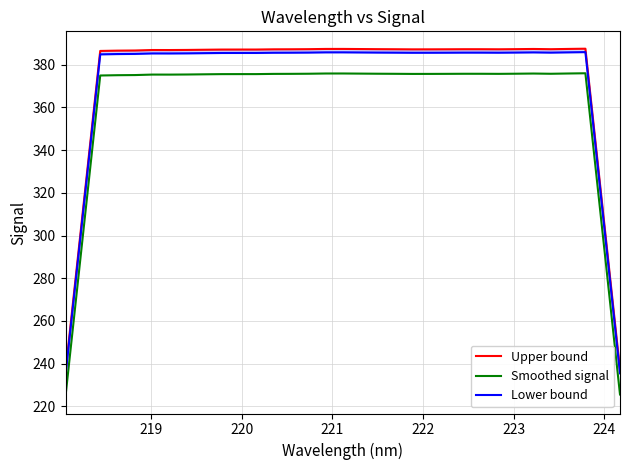

Reading right to left, transcribe all the data shown in this chart.

Upper bound: 237.0	312.3	387.5	387.4	387.3	387.4	387.3	387.3	387.3	387.3	387.3	387.2	387.2	387.3	387.3	387.4	387.4	387.4	387.3	387.3	387.2	387.1	387.1	387.1	387.0	387.0	386.9	386.9	386.7	386.6	386.5	311.4	236.2
Smoothed signal: 225.5	300.8	376.0	375.9	375.8	375.9	375.8	375.7	375.8	375.8	375.8	375.7	375.7	375.8	375.8	375.9	375.9	375.9	375.8	375.8	375.7	375.6	375.6	375.6	375.5	375.4	375.4	375.4	375.2	375.1	375.0	299.9	224.7
Lower bound: 235.4	310.7	385.9	385.8	385.7	385.8	385.7	385.7	385.7	385.7	385.7	385.6	385.6	385.7	385.7	385.8	385.8	385.8	385.7	385.7	385.6	385.5	385.5	385.5	385.4	385.4	385.3	385.3	385.1	385.0	384.9	309.8	234.6